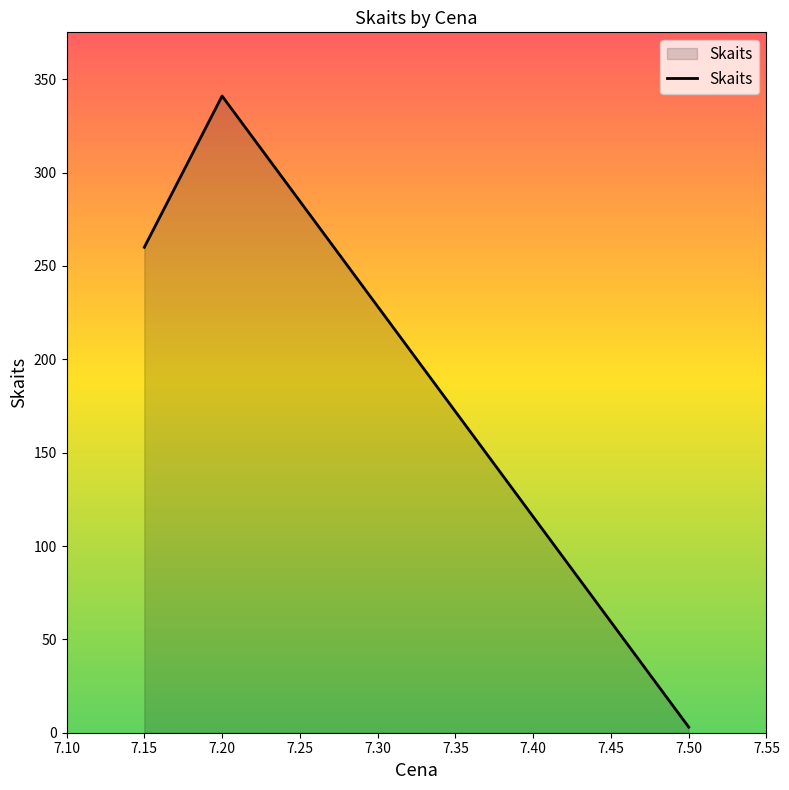

Between 7.15 and 7.20, which is larger?

7.20